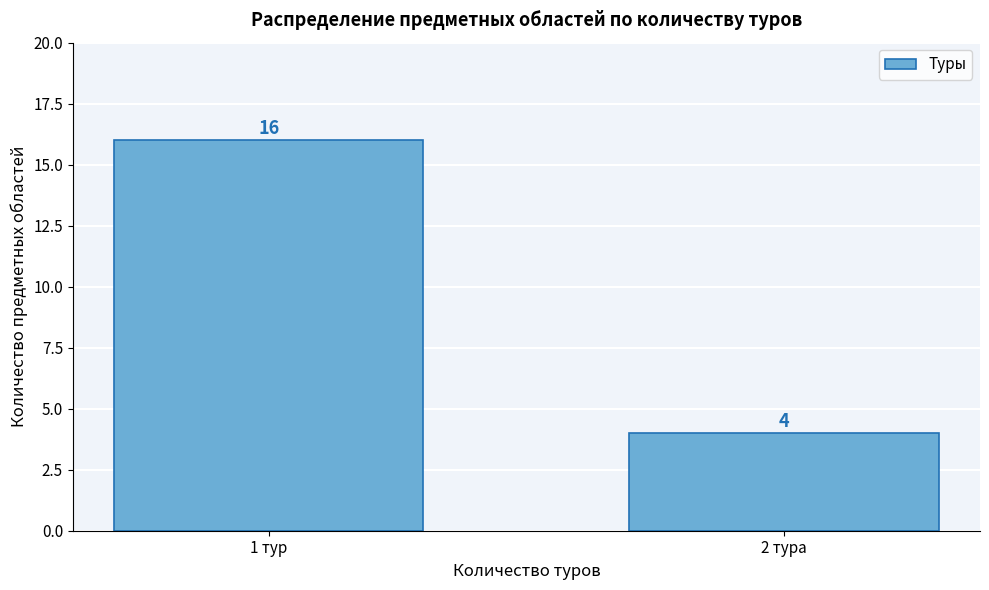

Reading right to left, list all the values displayed in this chart.

2 тура=4	1 тур=16